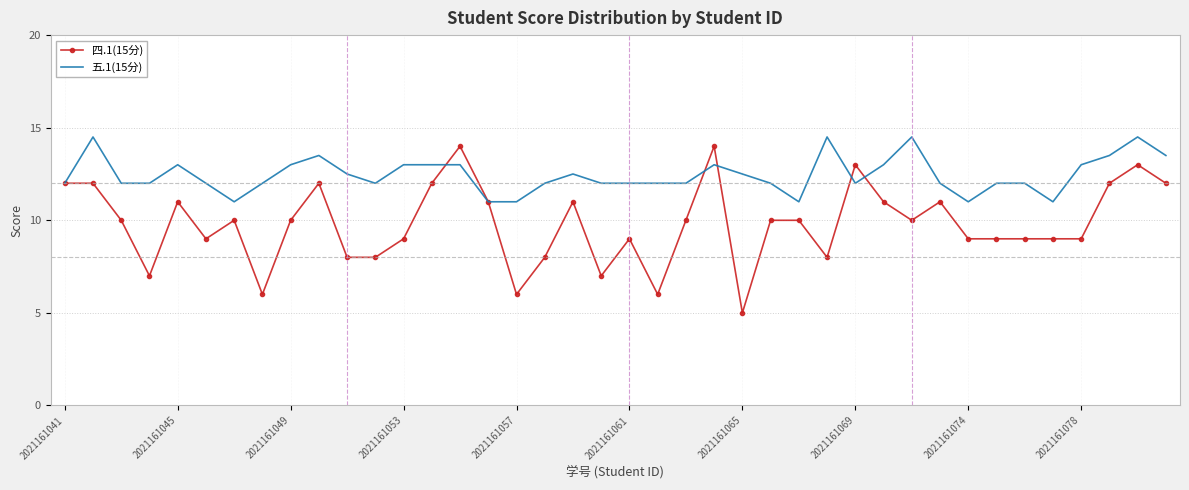

What is the maximum value for 四.1(15分)?

14.0